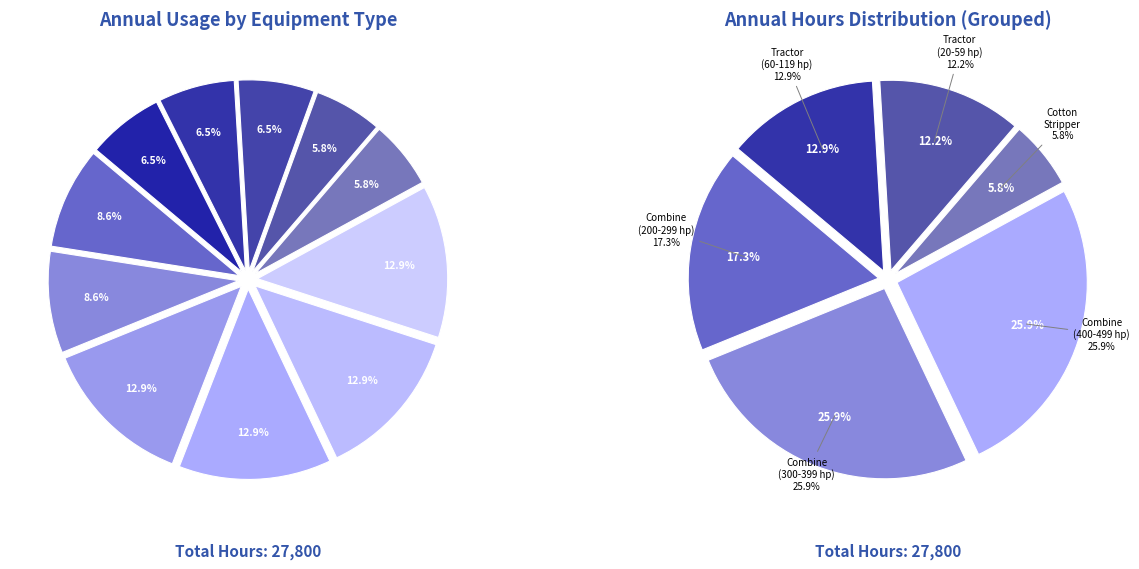

To the nearest percent, what is the average slice percentage?

9%